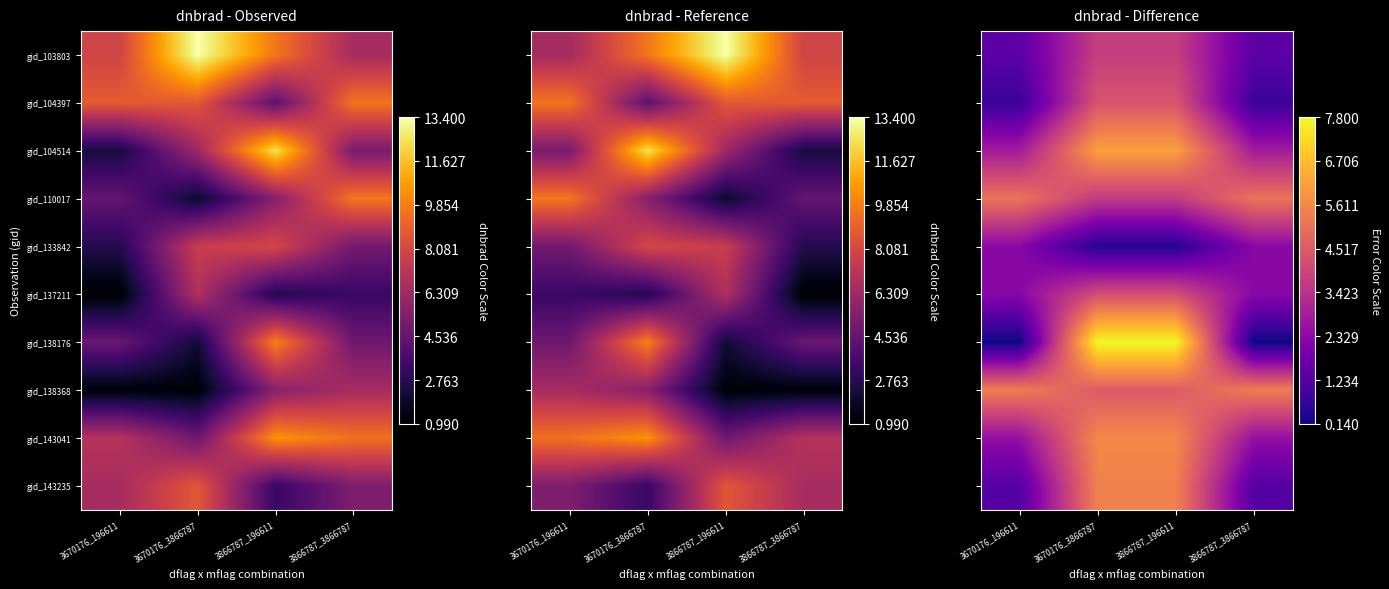

At 3866787_3866787, list the series in order from largest to smallest.

gid_138368, gid_110017, gid_104514, gid_143041, gid_133842, gid_137211, gid_103803, gid_143235, gid_104397, gid_138176